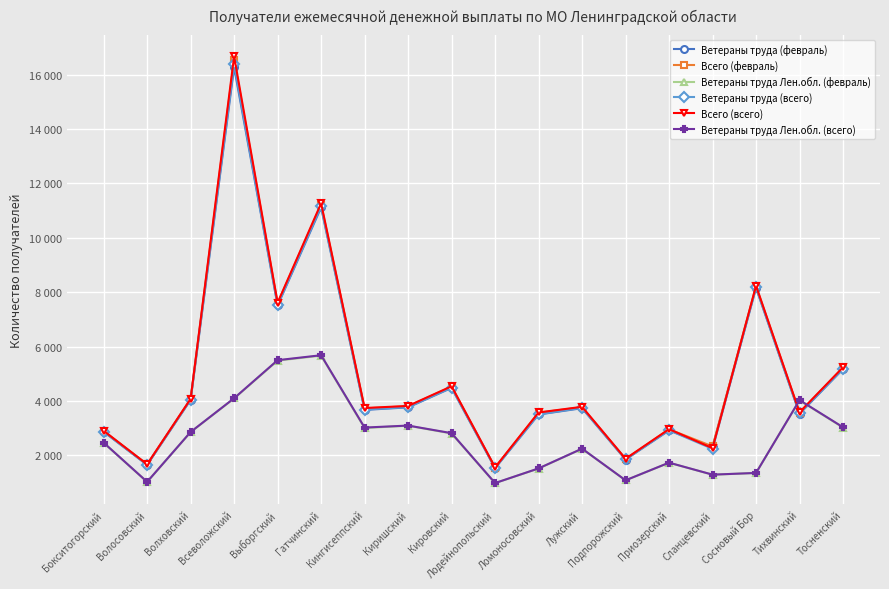

Is this an area chart (filled region under the line)?

No